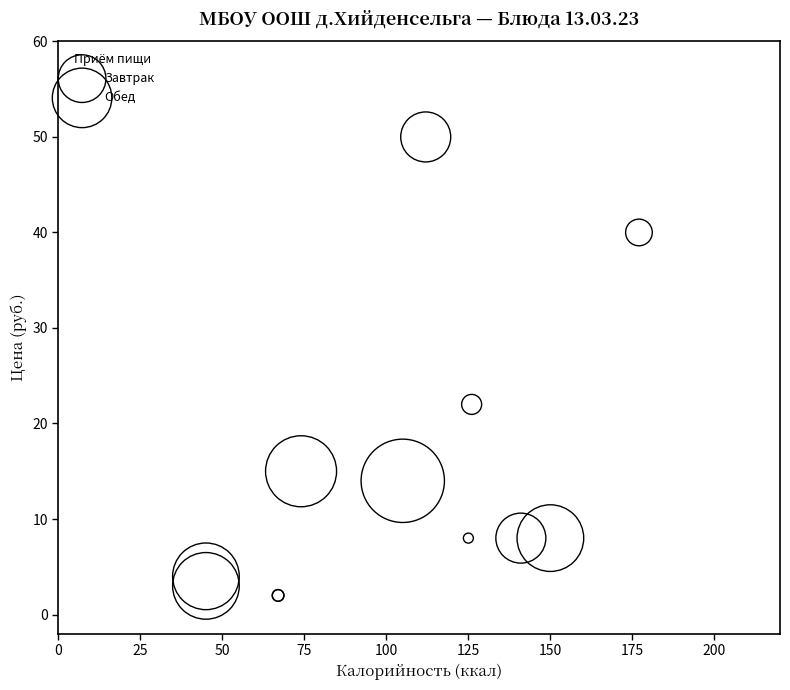

Which series contains the highest Y value?

Завтрак